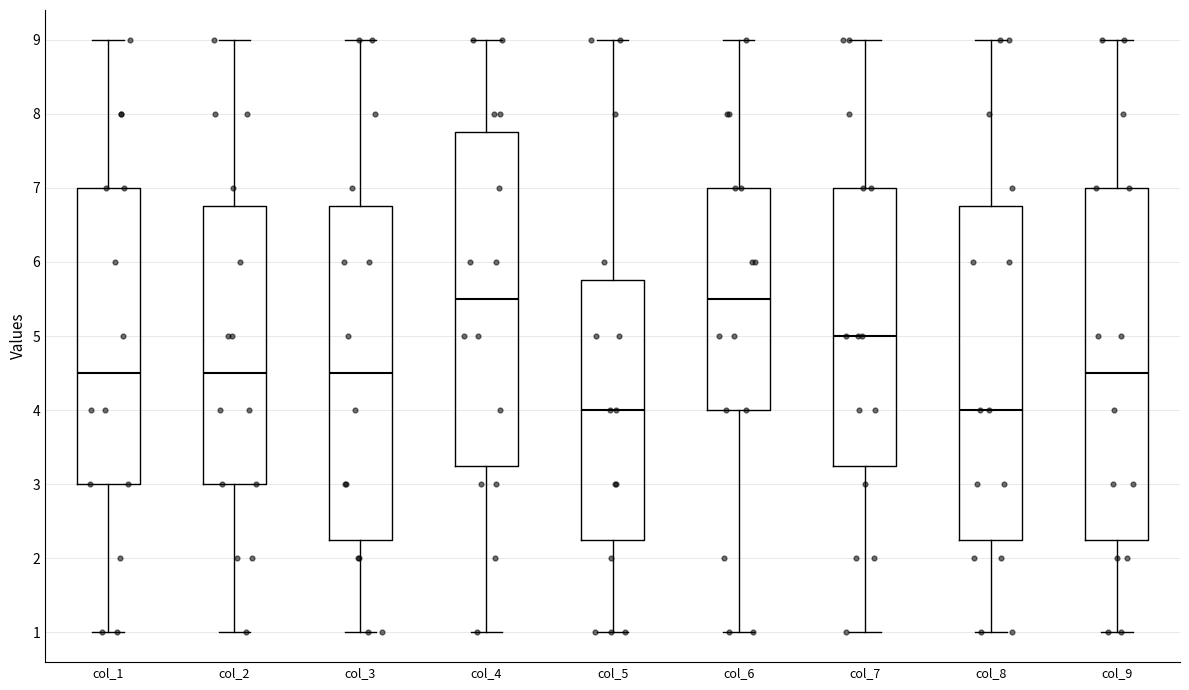

Reading left to right, transcribe this box plot: for each box, give where its median line is, the range the box spans, and where its two whiskers end, as read against the y-axis. The values are not printed on the chart, so give them approximately, as read against the axis.

col_1: median 4.5, box 3.0 to 7.0, whiskers 1.0 to 9.0
col_2: median 4.5, box 3.0 to 6.8, whiskers 1.0 to 9.0
col_3: median 4.5, box 2.3 to 6.8, whiskers 1.0 to 9.0
col_4: median 5.5, box 3.3 to 7.8, whiskers 1.0 to 9.0
col_5: median 4.0, box 2.3 to 5.8, whiskers 1.0 to 9.0
col_6: median 5.5, box 4.0 to 7.0, whiskers 1.0 to 9.0
col_7: median 5.0, box 3.3 to 7.0, whiskers 1.0 to 9.0
col_8: median 4.0, box 2.3 to 6.8, whiskers 1.0 to 9.0
col_9: median 4.5, box 2.3 to 7.0, whiskers 1.0 to 9.0